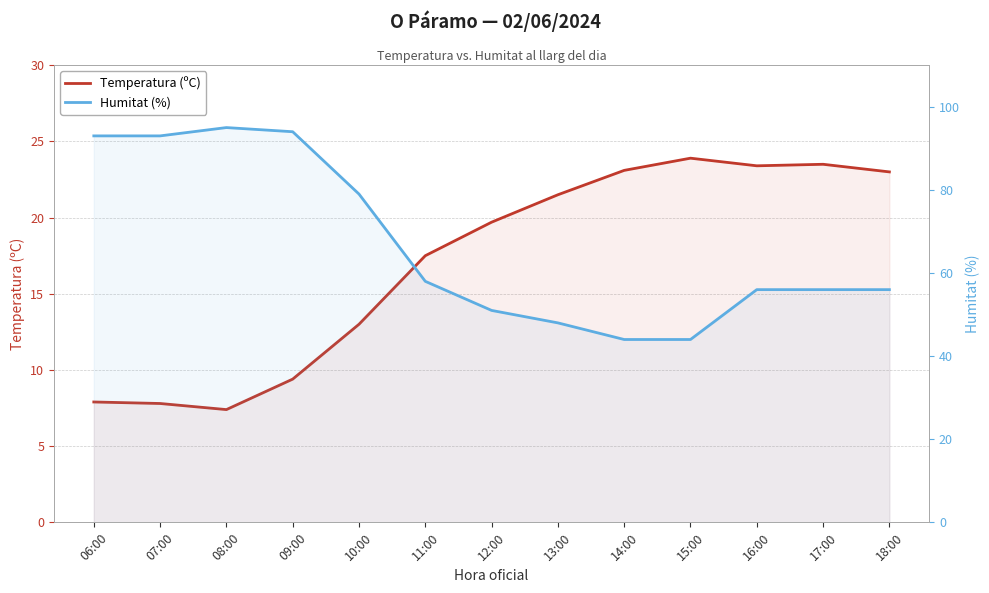

At which label does Humitat (%) first exceed 56?

06:00